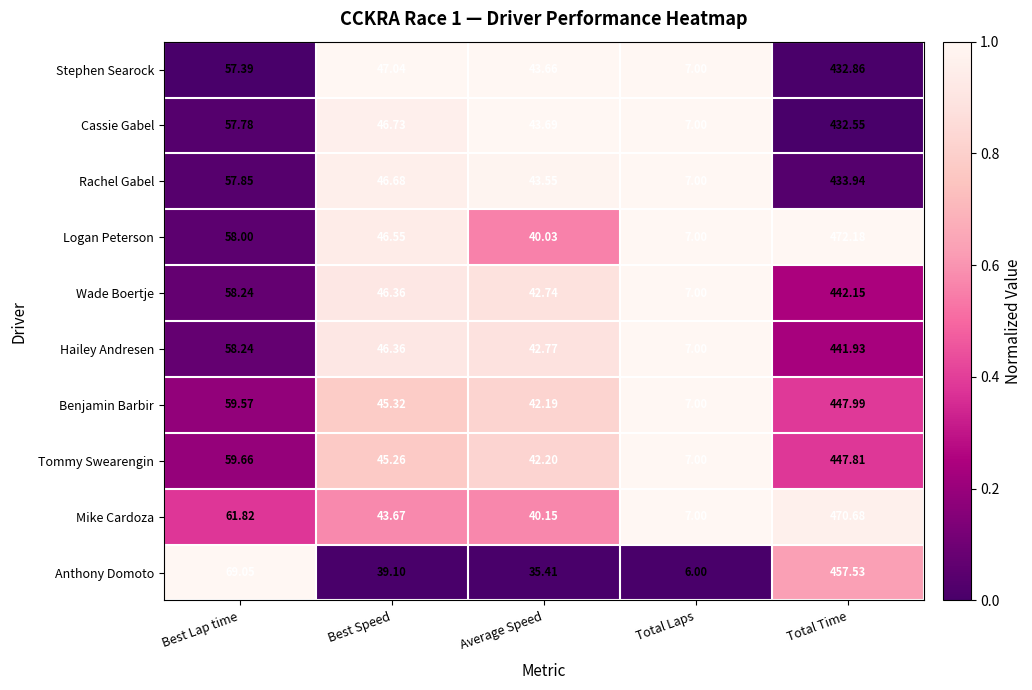

Rank the categories by Anthony Domoto value from highest to lowest.

Total Time, Best Lap time, Best Speed, Average Speed, Total Laps